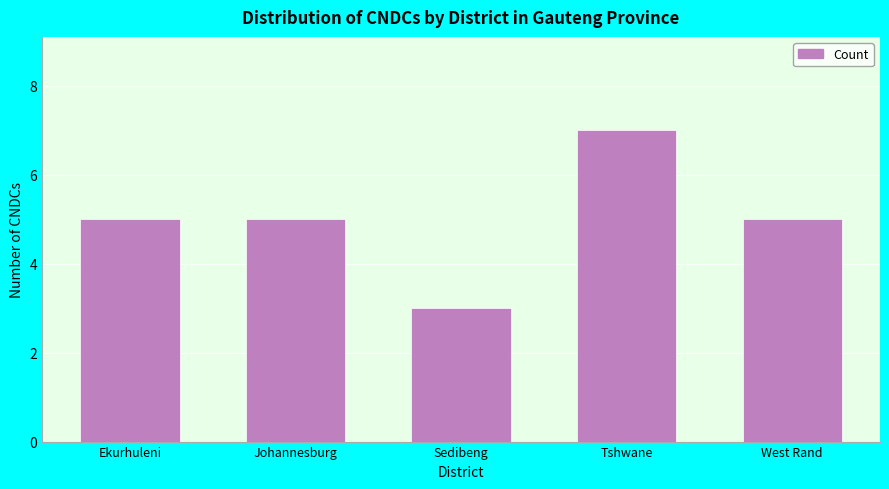

Reading right to left, what are all the values shown in this chart?

West Rand=5	Tshwane=7	Sedibeng=3	Johannesburg=5	Ekurhuleni=5